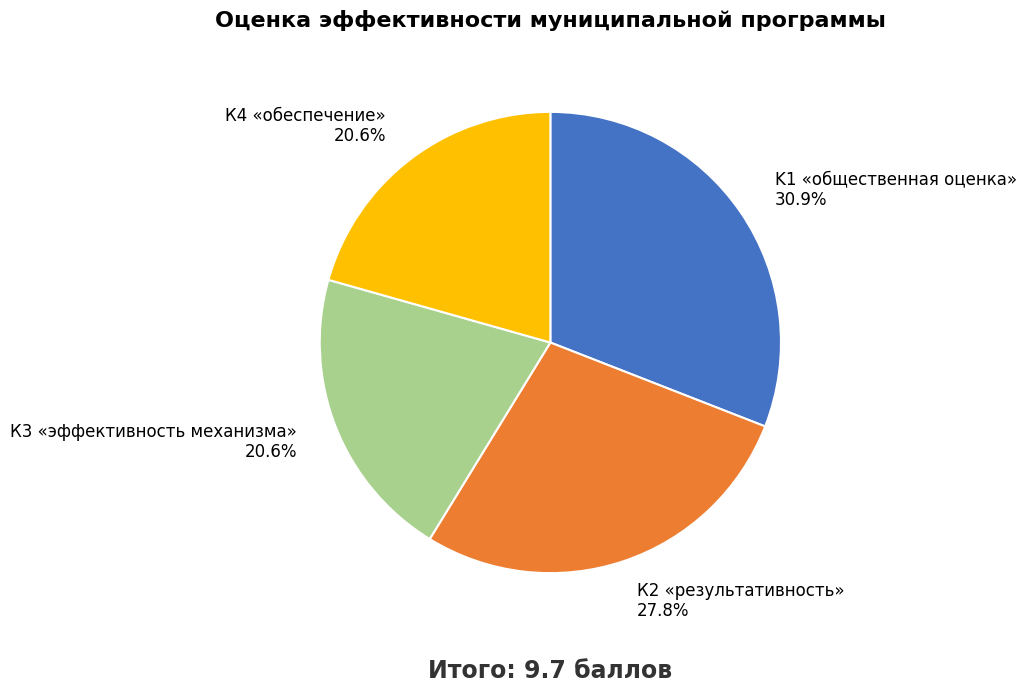

True or false: К2 «результативность» accounts for 41% of the total.

False